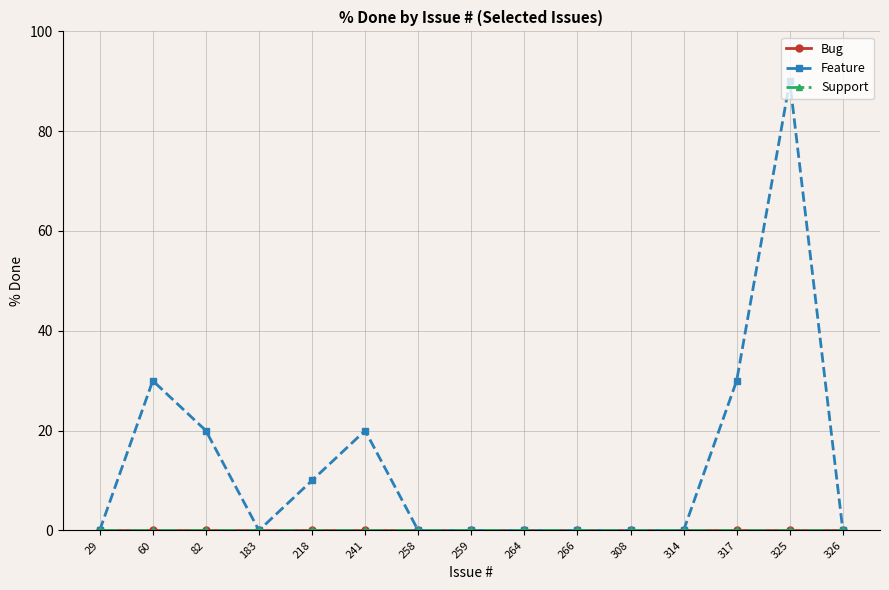

The Support series shows 0 at 325. True or false?

True